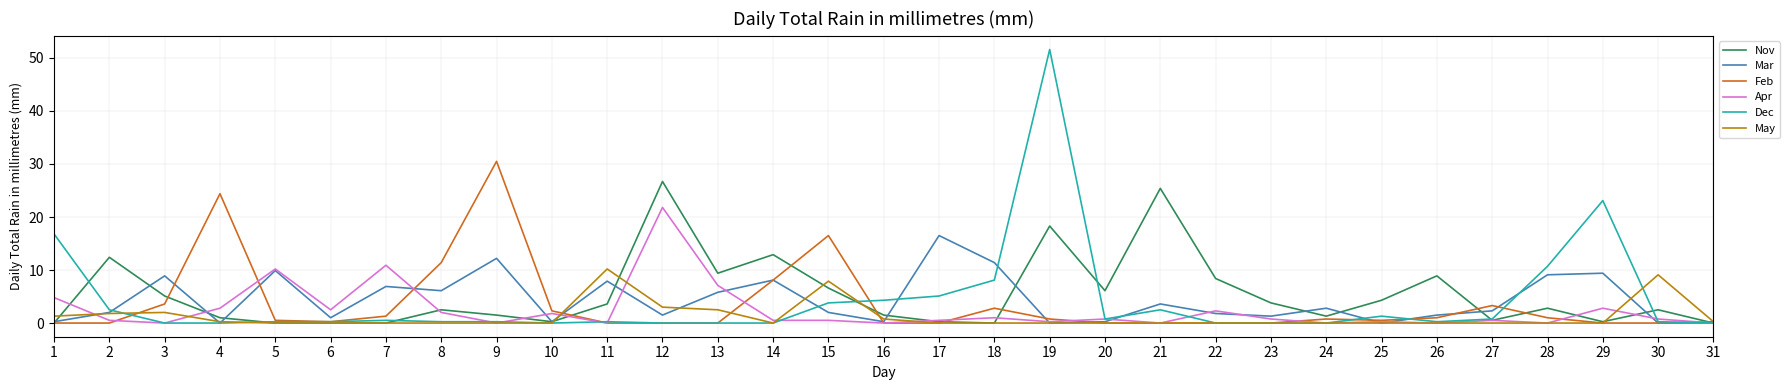

At which category is the sum across all series the highest?

19